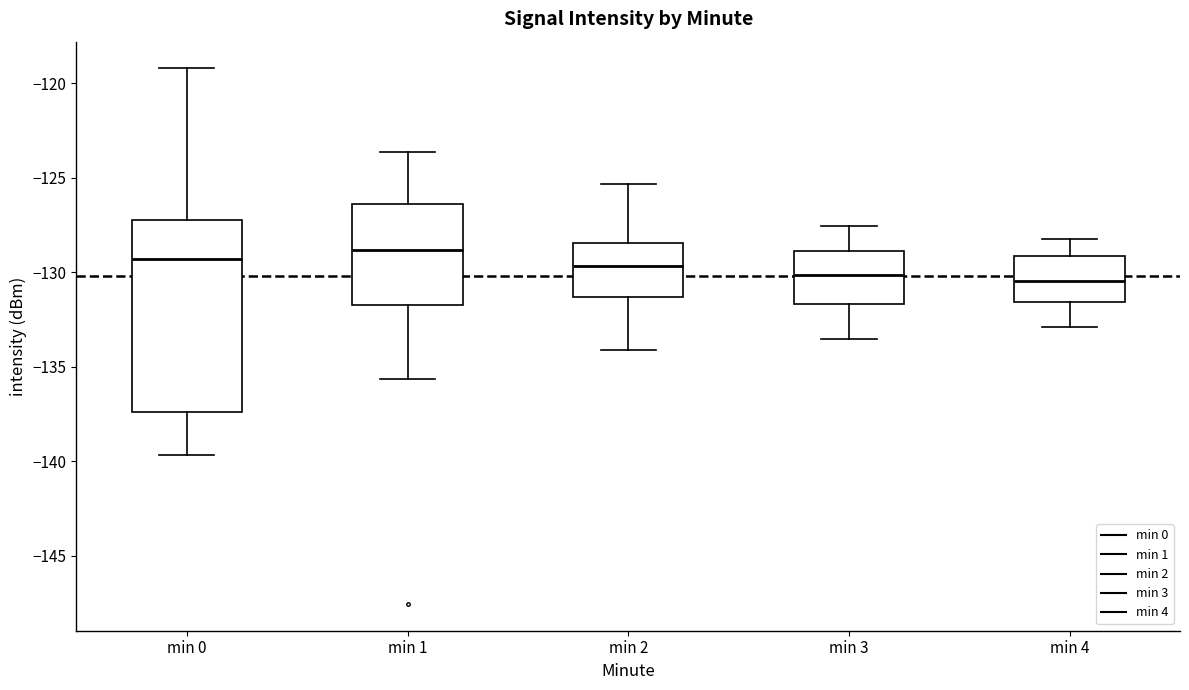

Which box is the tallest, from its lower edge to its upper edge?

min 0